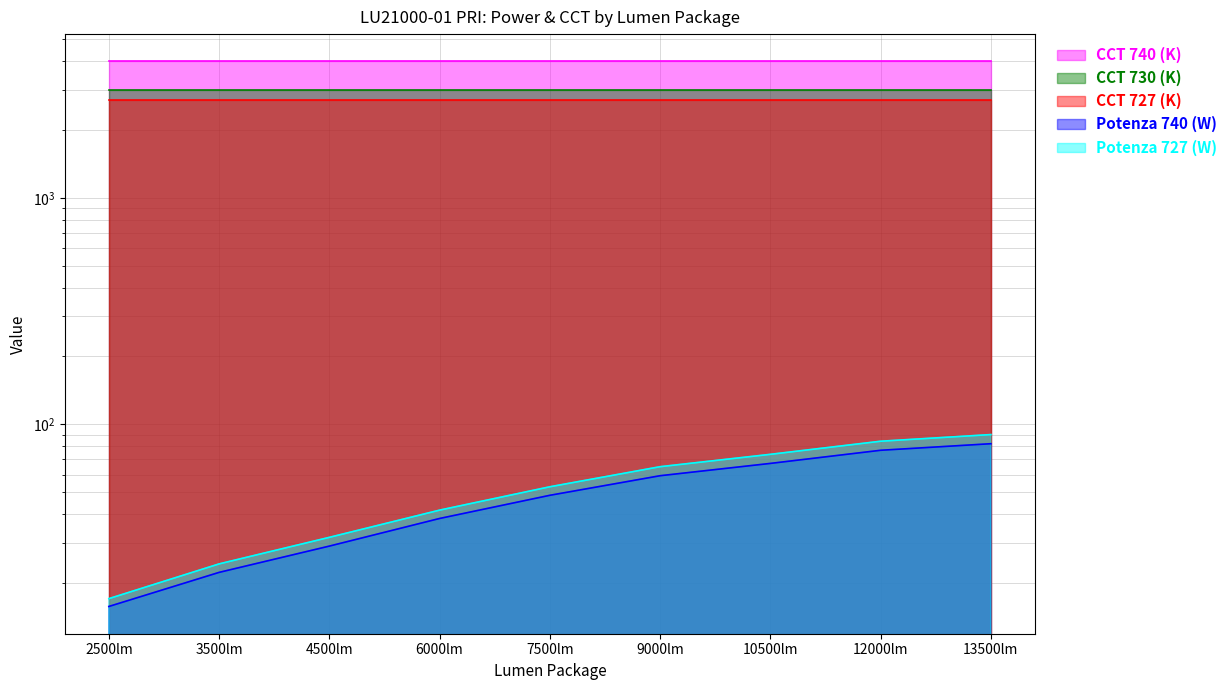

Which category has the highest value in the Potenza 727 (W) series?

13500lm